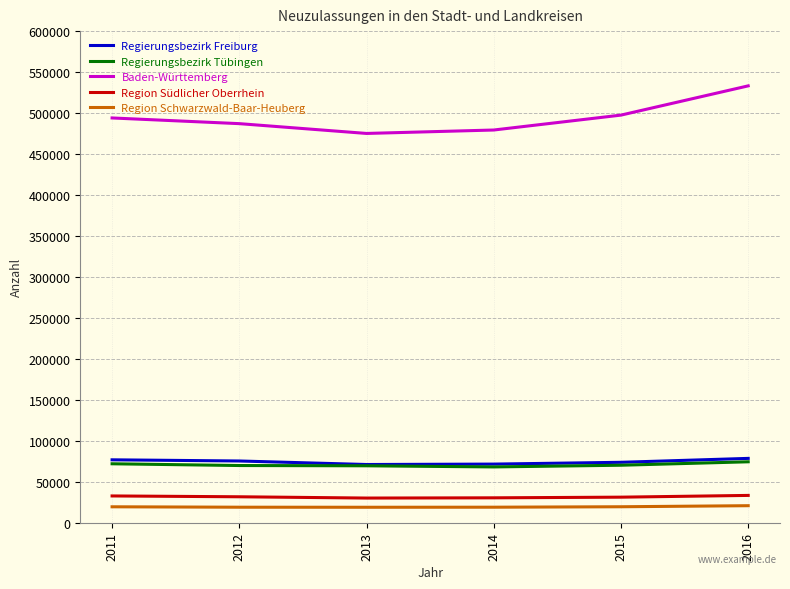

Is this an area chart (filled region under the line)?

No